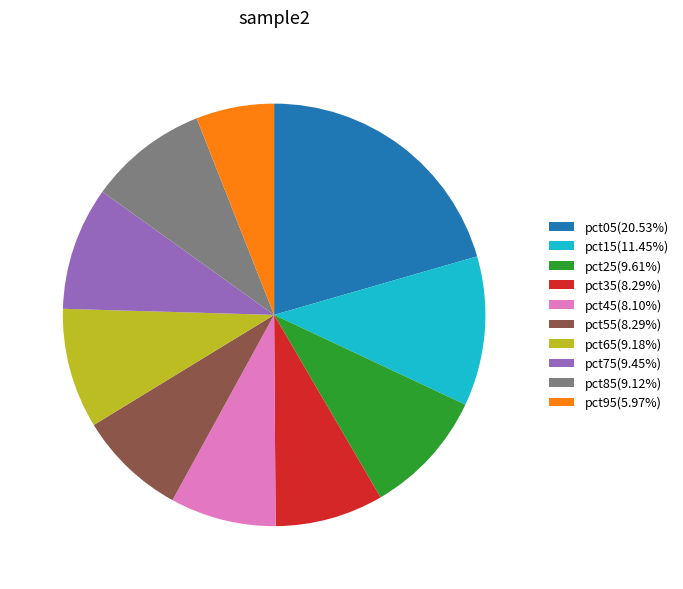

Count the number of slices in the pie.

10